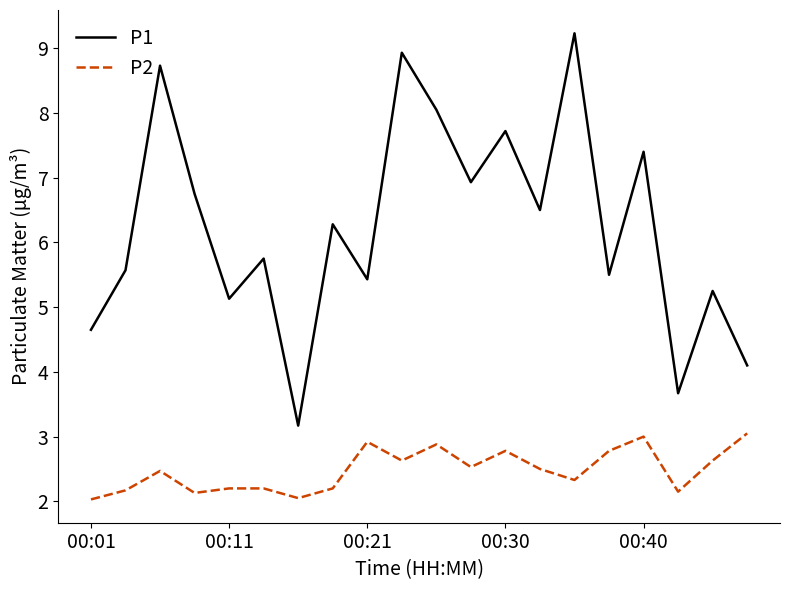

True or false: P1 and P2 intersect in this chart.

False